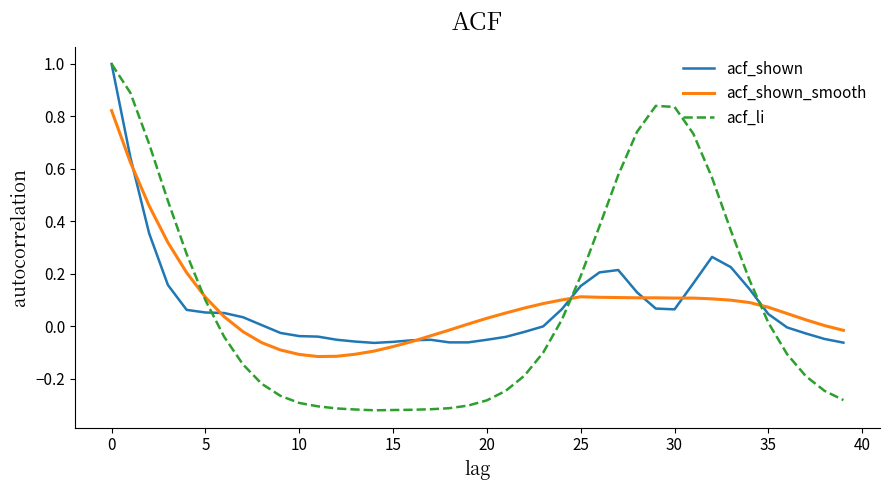

What are all the series names shown in the legend?

acf_shown, acf_shown_smooth, acf_li